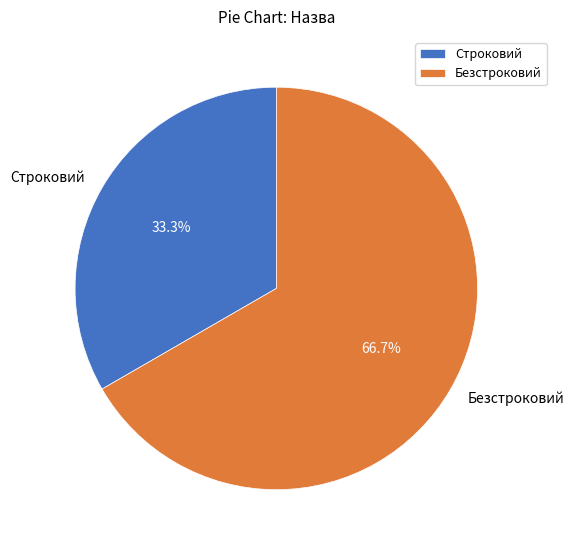

Is the sum of Безстроковий and Строковий greater than half?

Yes